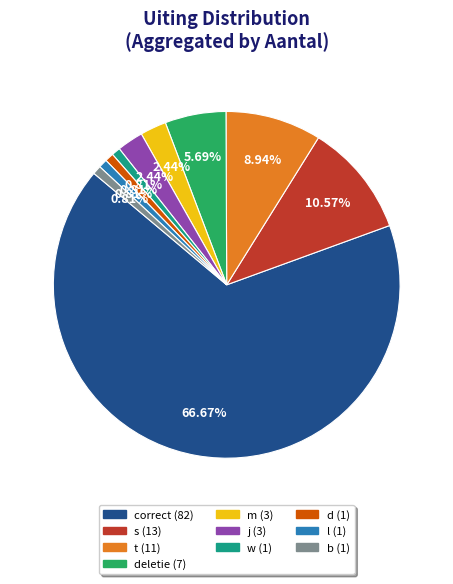

Does any single category account for the majority?

Yes